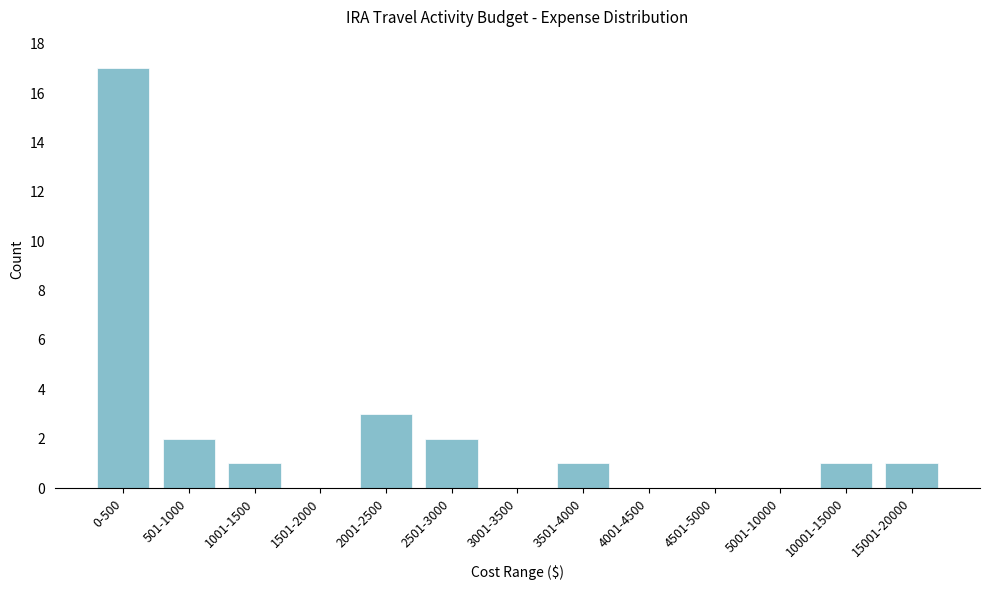

Reading right to left, what are all the values shown in this chart?

15001-20000=1	10001-15000=1	5001-10000=0	4501-5000=0	4001-4500=0	3501-4000=1	3001-3500=0	2501-3000=2	2001-2500=3	1501-2000=0	1001-1500=1	501-1000=2	0-500=17